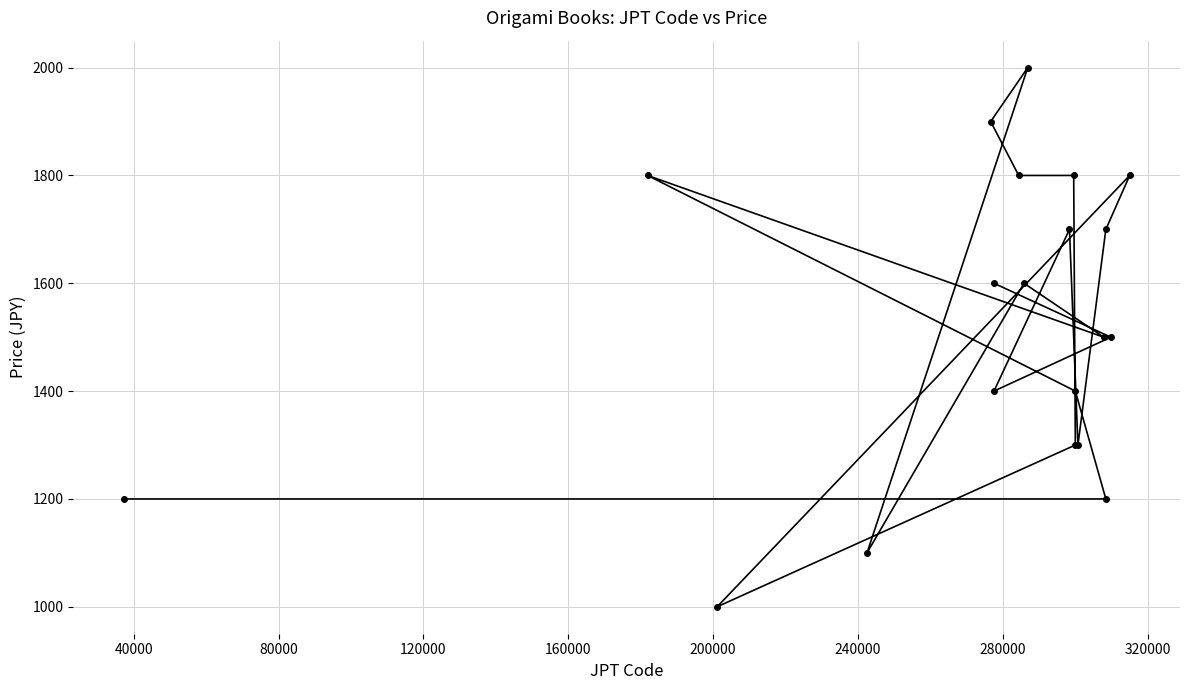

How many series are shown in this chart?

1